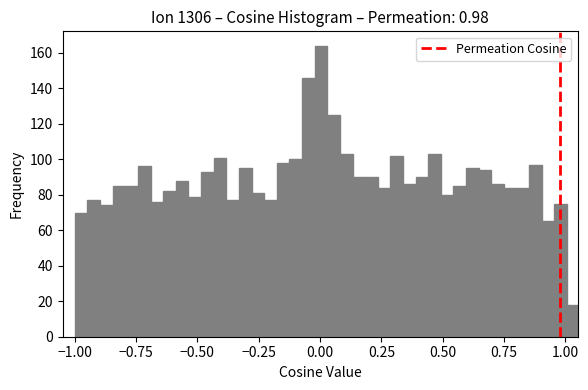

Around what value on the x-axis is the tallest bar? Give the approximate position of its centre, as read against the axis.

0.00